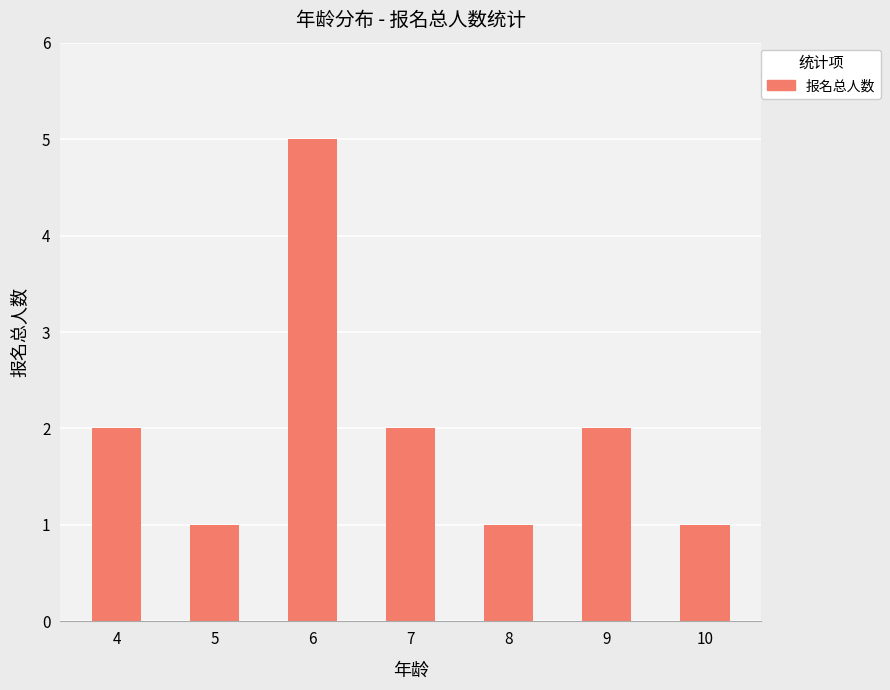

What is the change in value from 7 to 8?

-1